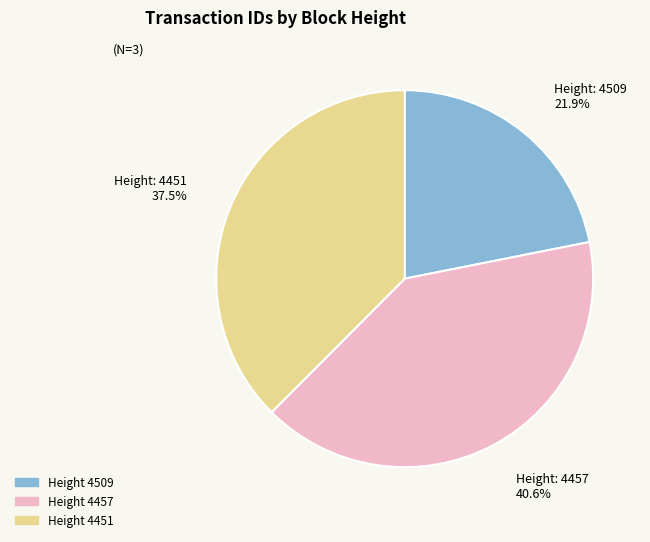

Is there any slice that represents more than half of the pie?

No